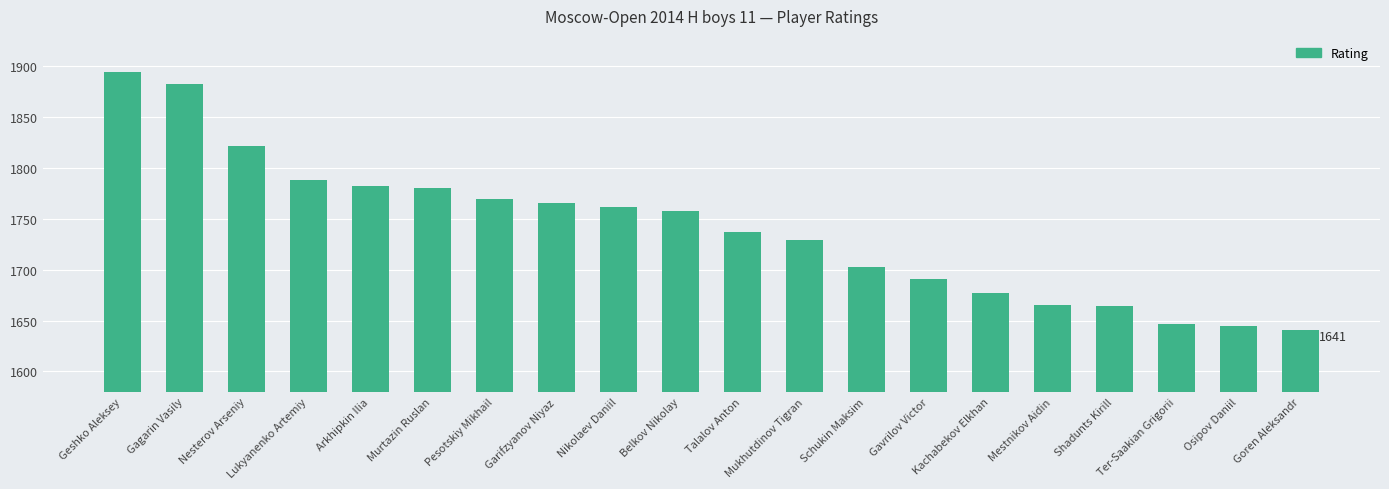

The value at Murtazin Ruslan is 1780. True or false?

True